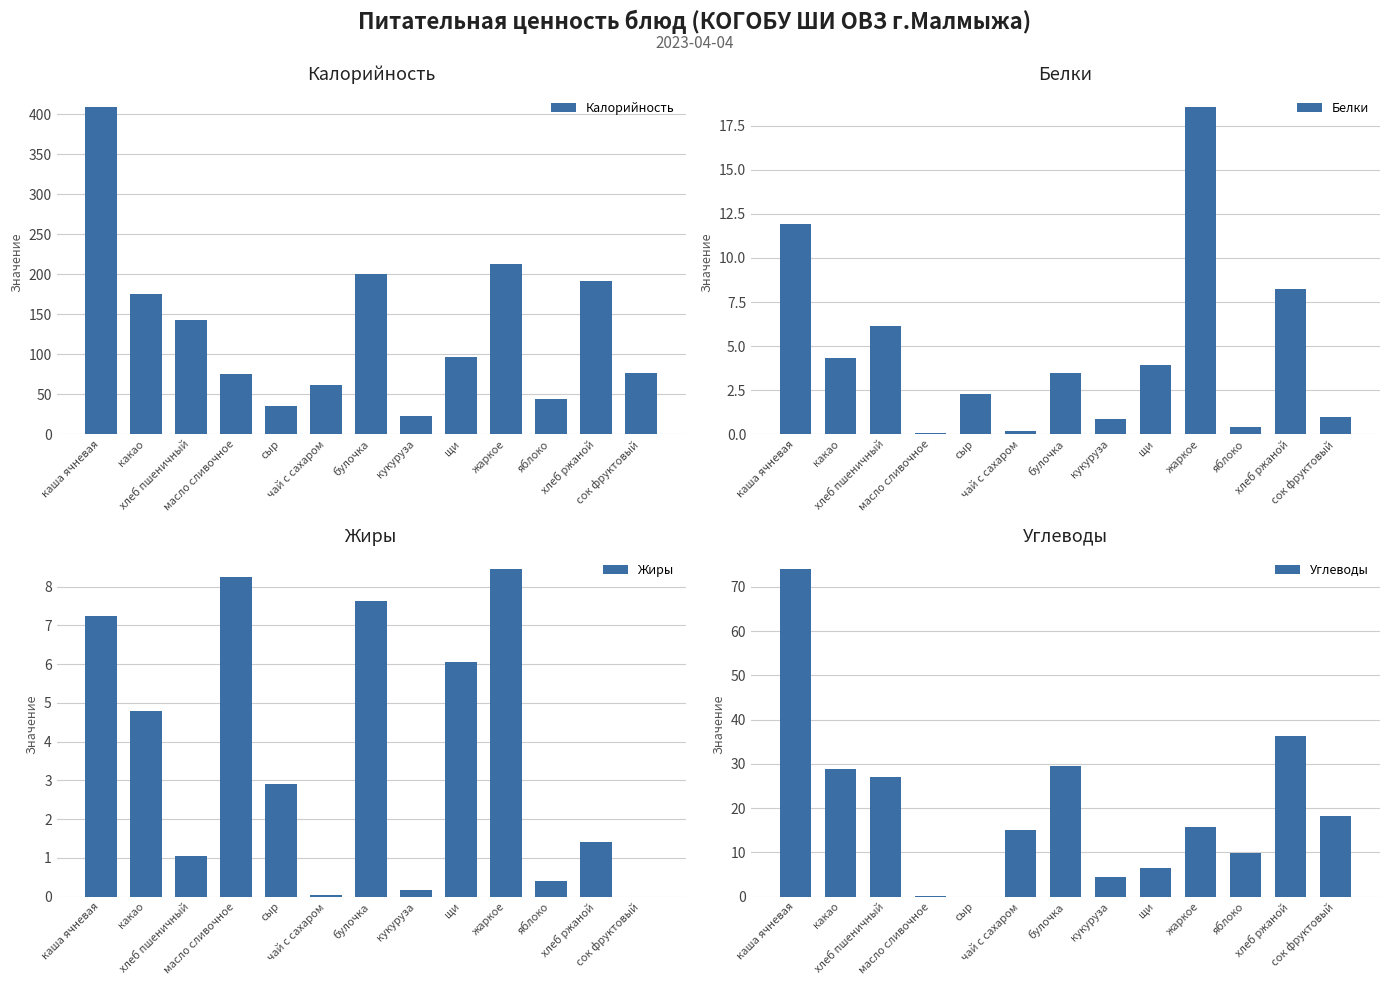

List the series in order of their peak value, highest first.

Калорийность, Углеводы, Белки, Жиры